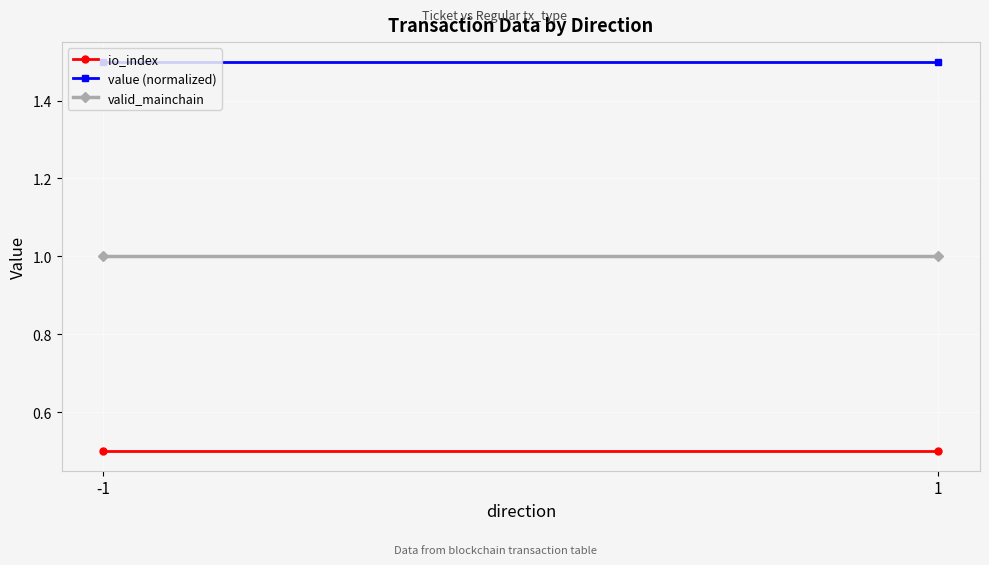

What is the sum of the value (normalized) values at 1 and -1?

3.0